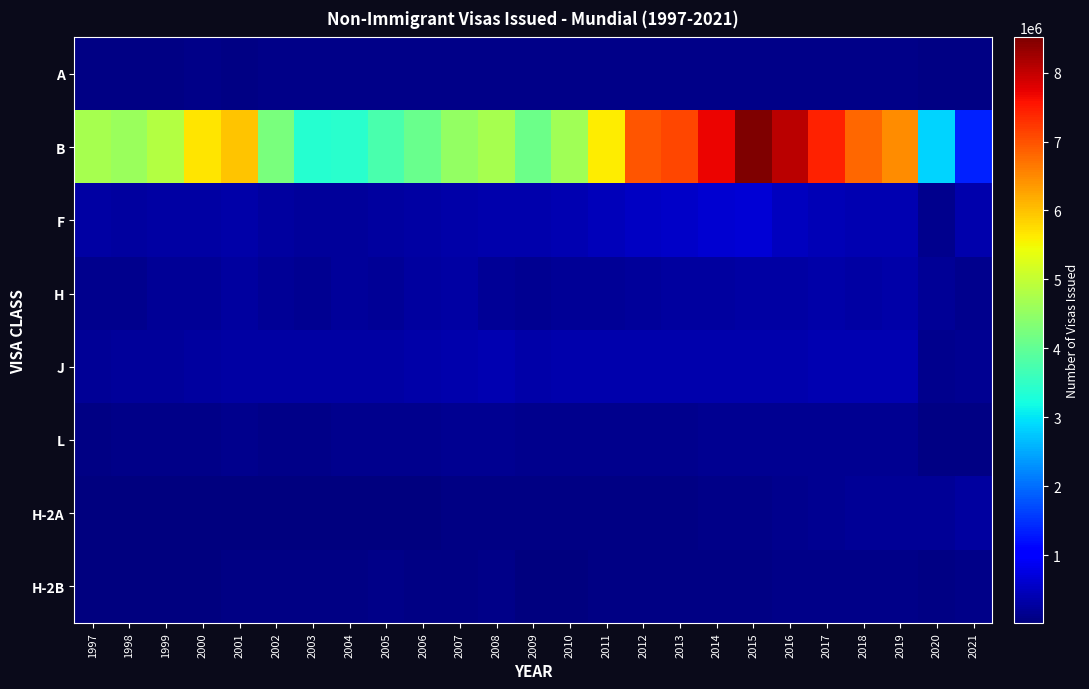

Reading left to right, transcribe all the data shown in this chart.

A: 1997=79291	1998=79583	1999=79371	2000=82263	2001=78288	2002=84151	2003=83503	2004=92356	2005=94222	2006=92320	2007=93557	2008=97333	2009=102825	2010=106807	2011=108519	2012=111571	2013=107703	2014=113251	2015=112585	2016=113581	2017=109913	2018=113820	2019=110028	2020=55879	2021=56894
B: 1997=4711163	1998=4564257	1999=4859903	2000=5662663	2001=5983152	2002=4259051	2003=3375960	2004=3413762	2005=3740512	2006=4076215	2007=4514167	2008=4696118	2009=4116984	2010=4652952	2011=5614309	2012=6955760	2013=7086009	2014=7681300	2015=8510491	2016=8072189	2017=7432515	2018=6811878	2019=6470961	2020=2849752	2021=1343787
F: 1997=288582	1998=273410	1999=285435	2000=308944	2001=319517	2002=256534	2003=235580	2004=237807	2005=255993	2006=294637	2007=320548	2008=364423	2009=353798	2010=411317	2011=476072	2012=515253	2013=564137	2014=627704	2015=677928	2016=502214	2017=421008	2018=389579	2019=388839	2020=121205	2021=377659
H: 1997=129561	1998=147803	1999=187604	2000=214324	2001=259257	2002=199676	2003=178093	2004=223685	2005=198109	2006=263418	2007=313353	2008=204803	2009=173209	2010=185868	2011=205872	2012=218936	2013=253259	2014=273625	2015=299952	2016=313837	2017=318065	2018=313008	2019=316881	2020=192864	2021=118981
J: 1997=213687	1998=225628	1999=245743	2000=273959	2001=299958	2002=286380	2003=283662	2004=282379	2005=303822	2006=340055	2007=376182	2008=392089	2009=345541	2010=353602	2011=359384	2012=350153	2013=352396	2014=373176	2015=374829	2016=380120	2017=383165	2018=382219	2019=391561	2020=123742	2021=148623
L: 1997=80065	1998=82483	1999=88028	2000=112032	2001=120538	2002=112624	2003=110816	2004=121864	2005=122981	2006=134597	2007=154872	2008=155761	2009=124275	2010=143952	2011=147677	2012=134212	2013=140804	2014=149621	2015=164604	2016=165178	2017=163432	2018=153099	2019=157708	2020=71652	2021=55217
H-2A: 1997=16011	1998=22676	1999=28568	2000=30201	2001=31523	2002=31538	2003=29882	2004=31774	2005=31892	2006=37149	2007=50791	2008=64404	2009=60112	2010=55921	2011=55384	2012=65345	2013=74192	2014=89274	2015=108144	2016=134368	2017=161583	2018=196409	2019=204801	2020=213394	2021=257898
H-2B: 1997=15706	1998=20192	1999=30642	2000=45037	2001=58215	2002=62591	2003=78955	2004=76169	2005=87492	2006=71687	2007=60227	2008=94304	2009=44847	2010=47403	2011=50826	2012=50009	2013=57600	2014=68102	2015=69684	2016=84627	2017=83600	2018=83774	2019=97623	2020=61865	2021=95053